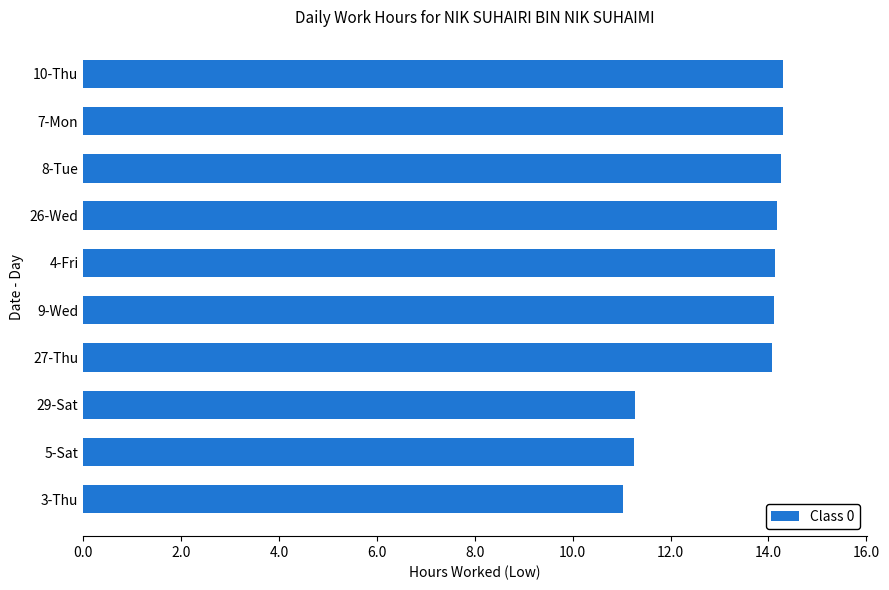

Which has a higher value, 4-Fri or 5-Sat?

4-Fri